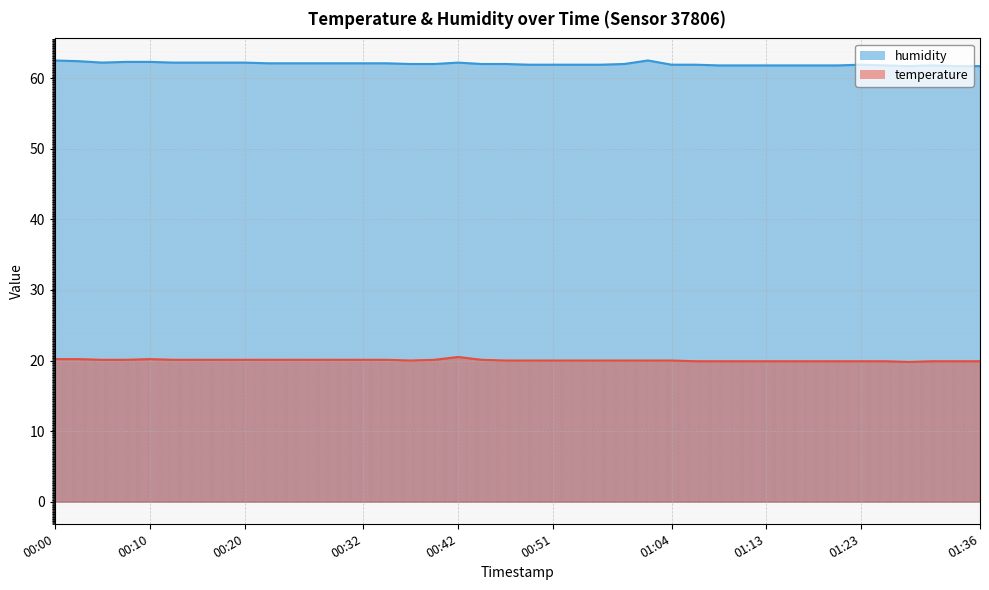

True or false: temperature and humidity cross at least once.

False